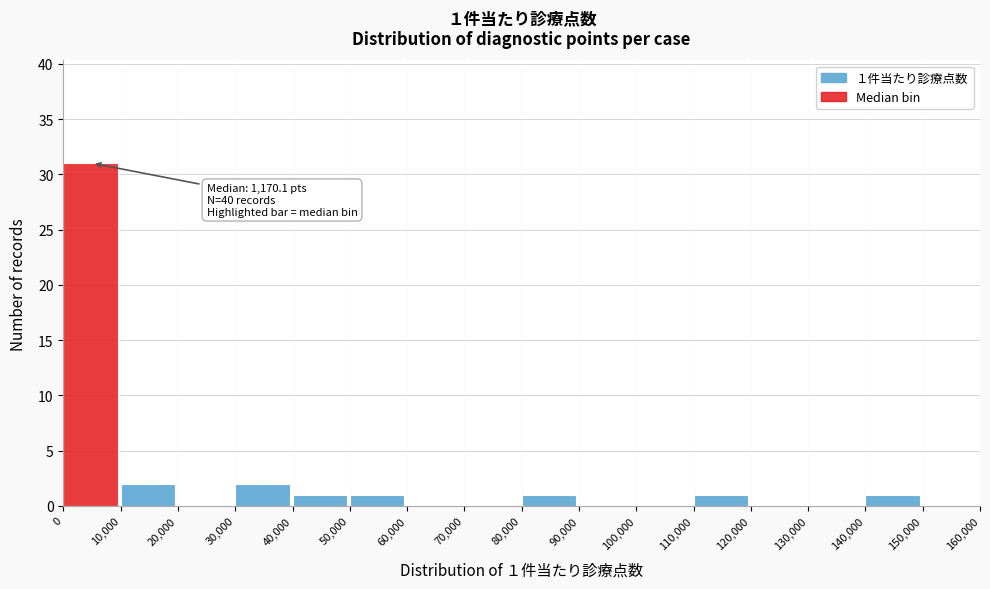

Over which range of the x-axis is the bar tallest?

0 to 10,000